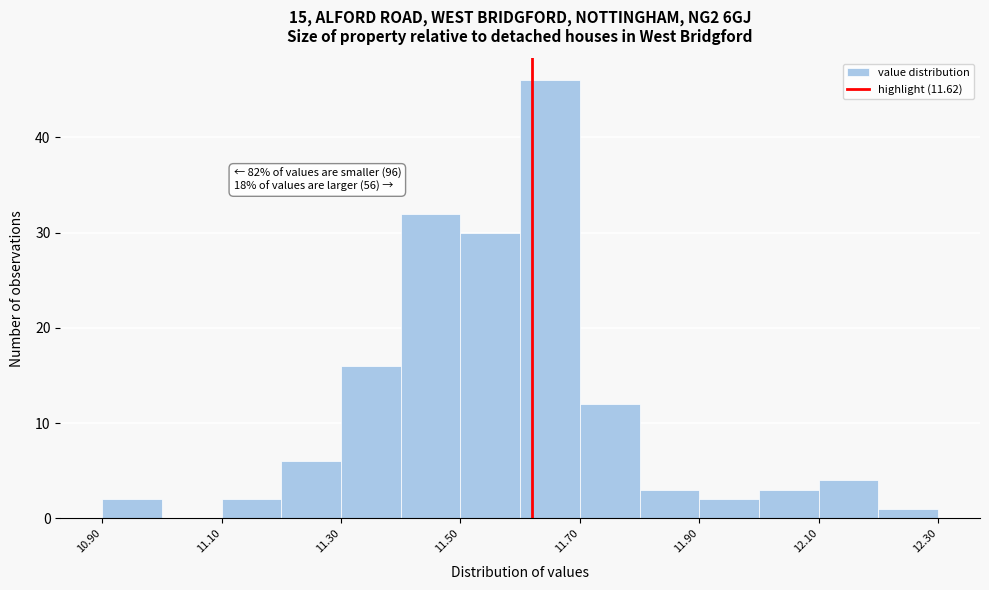

Which range on the x-axis has the tallest bar?

11.6 to 11.7